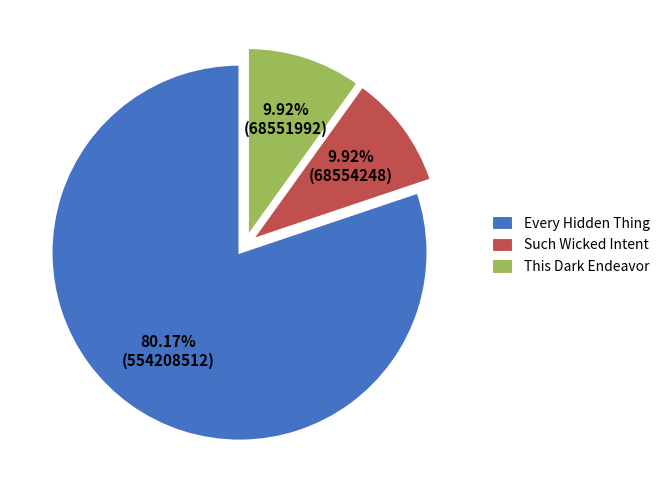

What percentage is the This Dark Endeavor slice, to the nearest percent?

10%